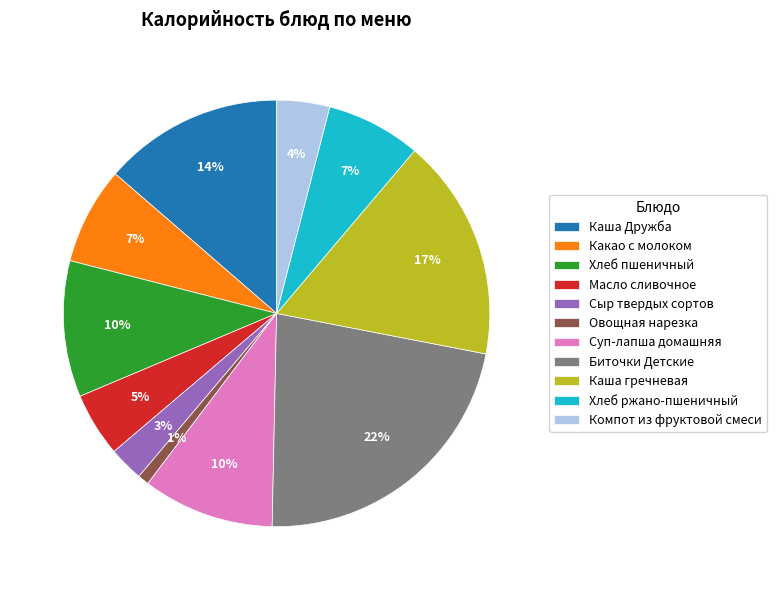

Do Каша гречневая and Сыр твердых сортов together represent more than half of the pie?

No